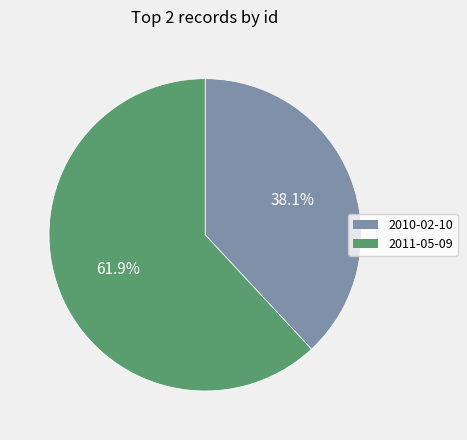

To the nearest percent, what portion does 2010-02-10 represent?

38%